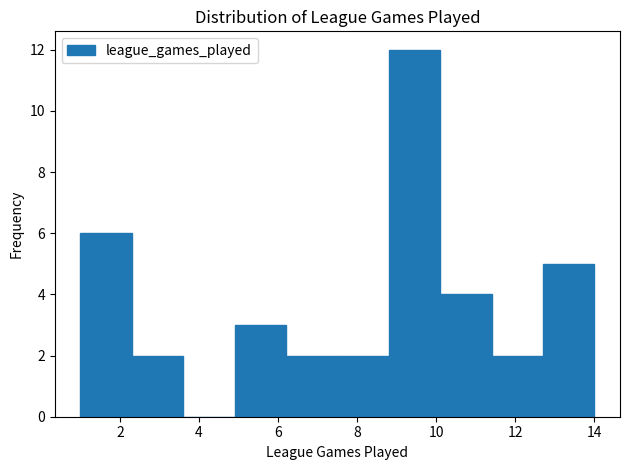

Over which range of the x-axis is the bar tallest?

8.8 to 10.1